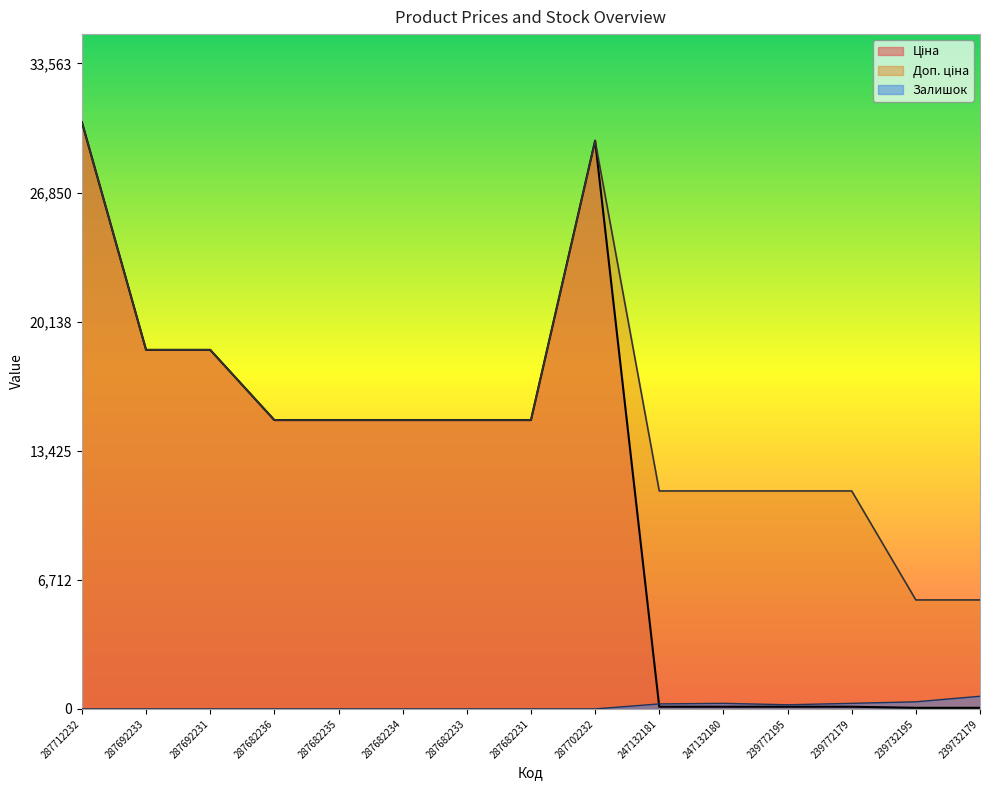

Does the chart have visible grid lines?

No